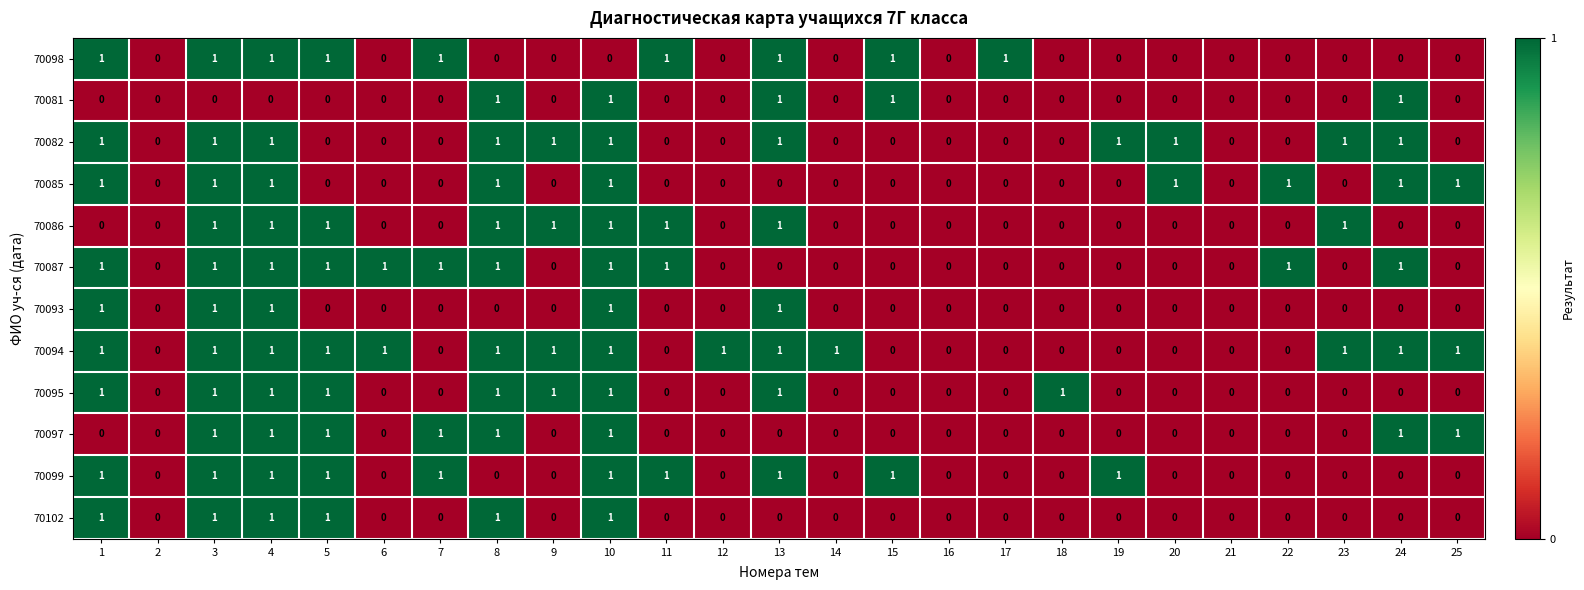

How many values in the 70081 series exceed 0?

5